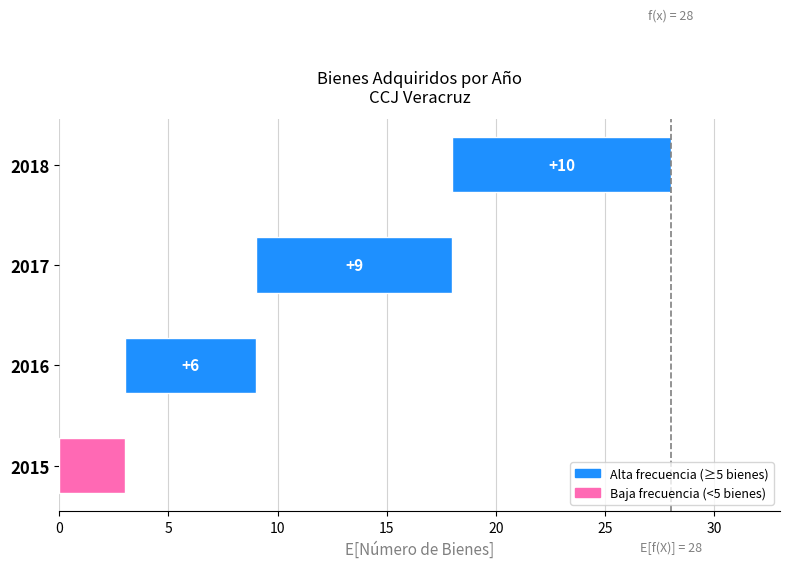

What is the ratio of the value at 2017 to the value at 2016?

1.5